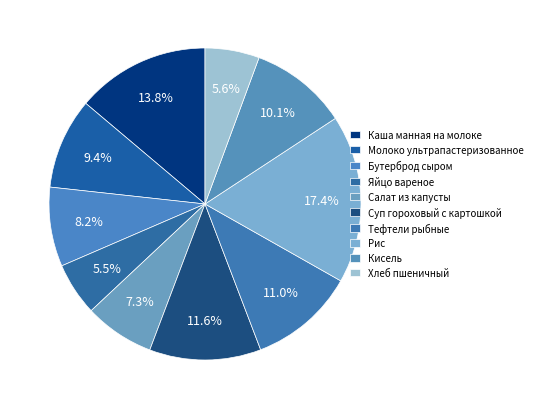

What percentage is the Суп гороховый с картошкой slice, to the nearest percent?

12%